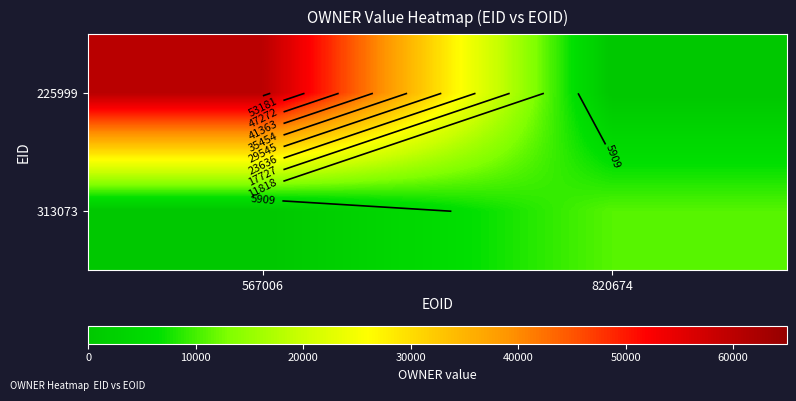

At which label does 225999 reach its minimum?

820674